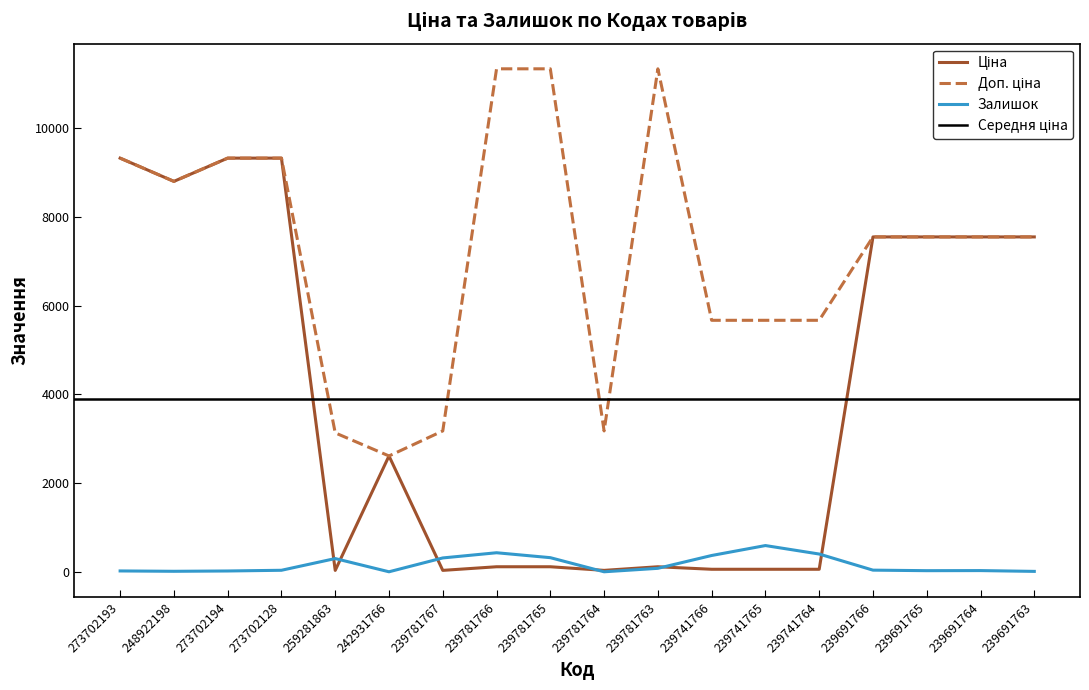

The value of Ціна at 239781764 is 31.7. True or false?

True